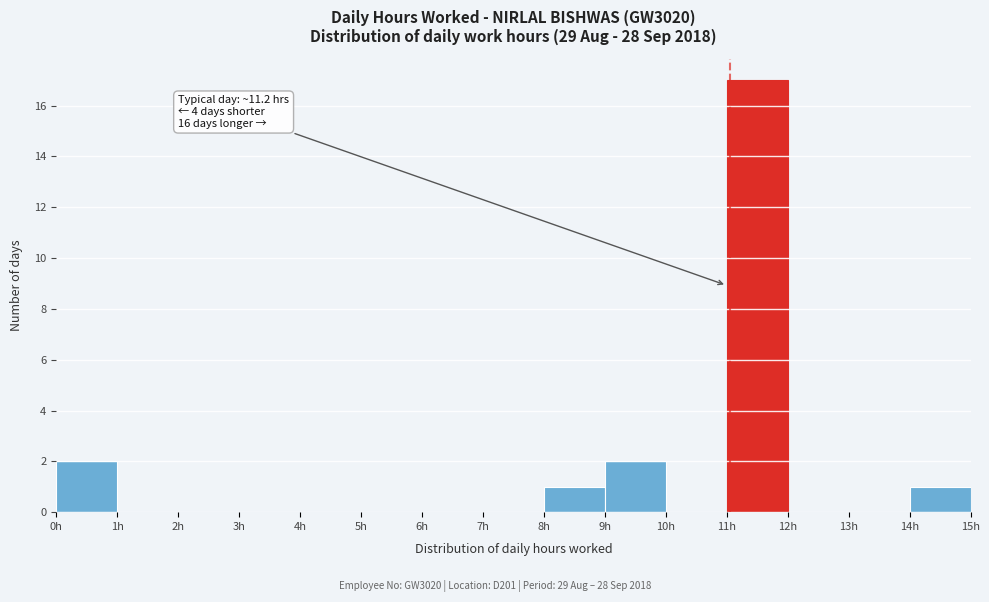

Over which range of the x-axis is the bar tallest?

11 to 12